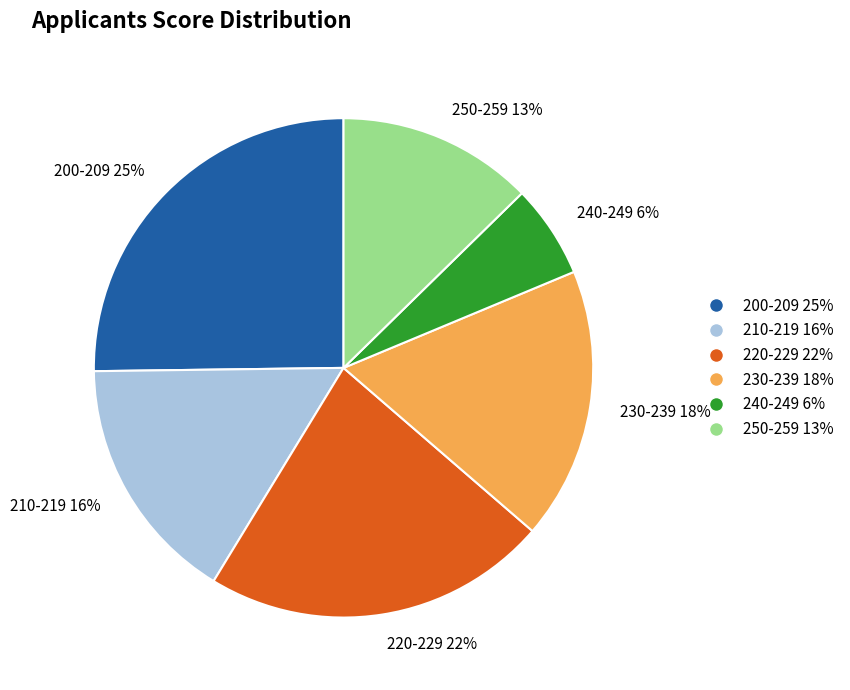

What is the ratio of the value at 210-219 16% to the value at 240-249 6%?

2.7